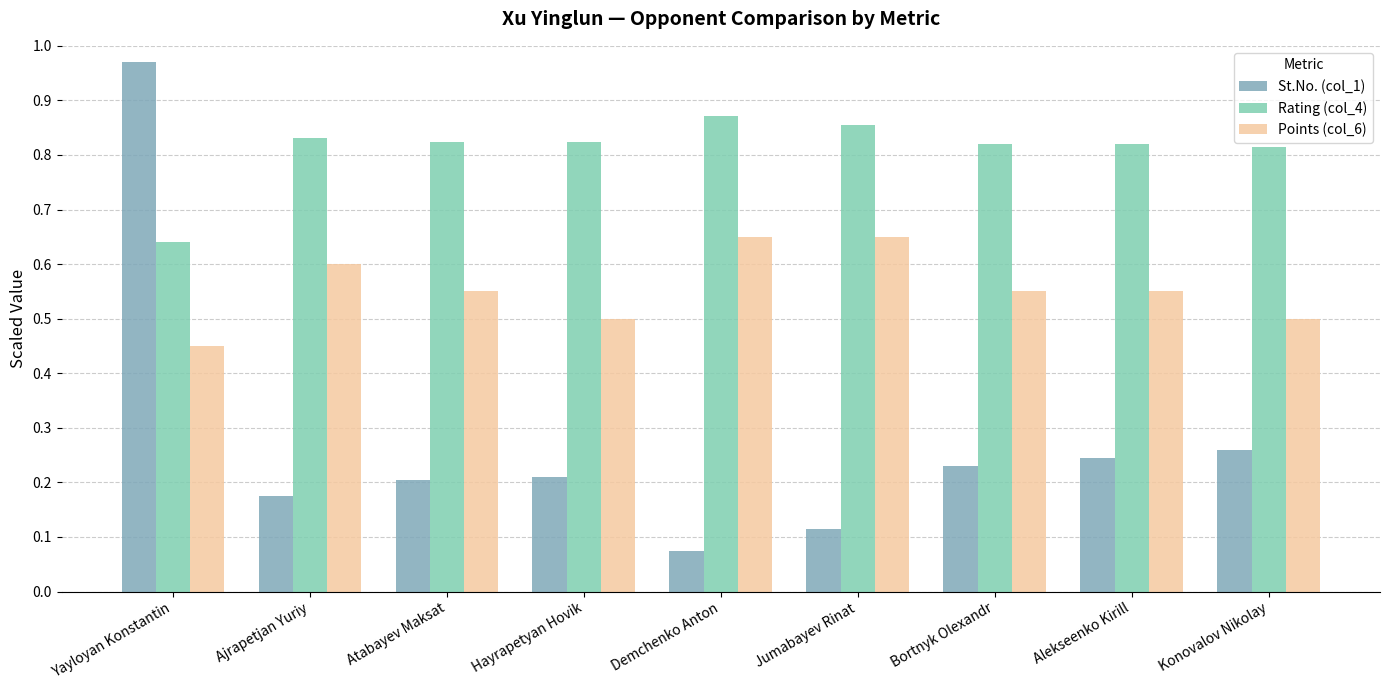

How many bars are there in total?

27